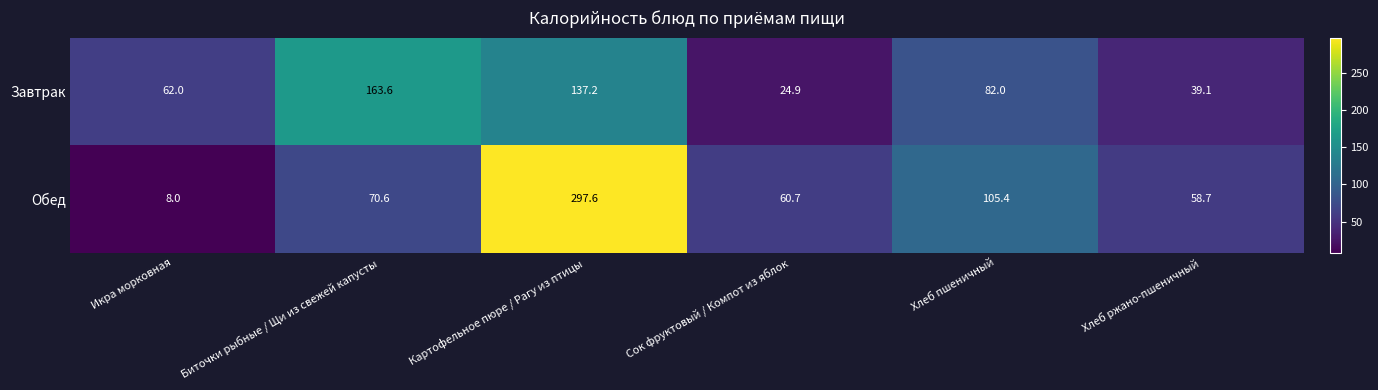

Which series has the largest total across all categories?

Обед